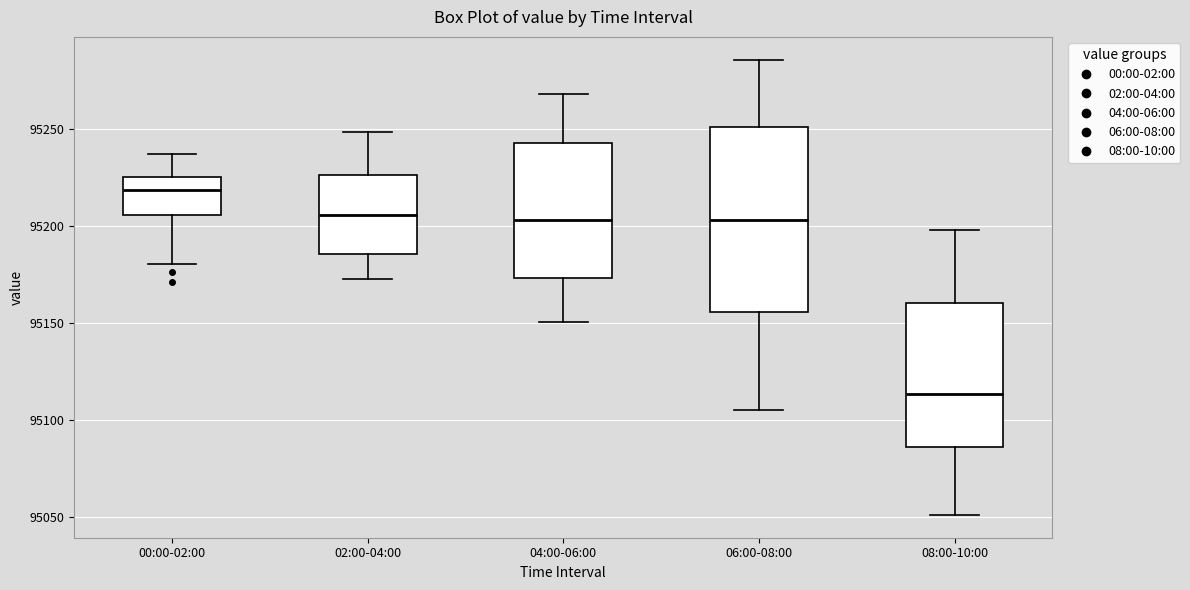

Which box is the tallest, from its lower edge to its upper edge?

06:00-08:00